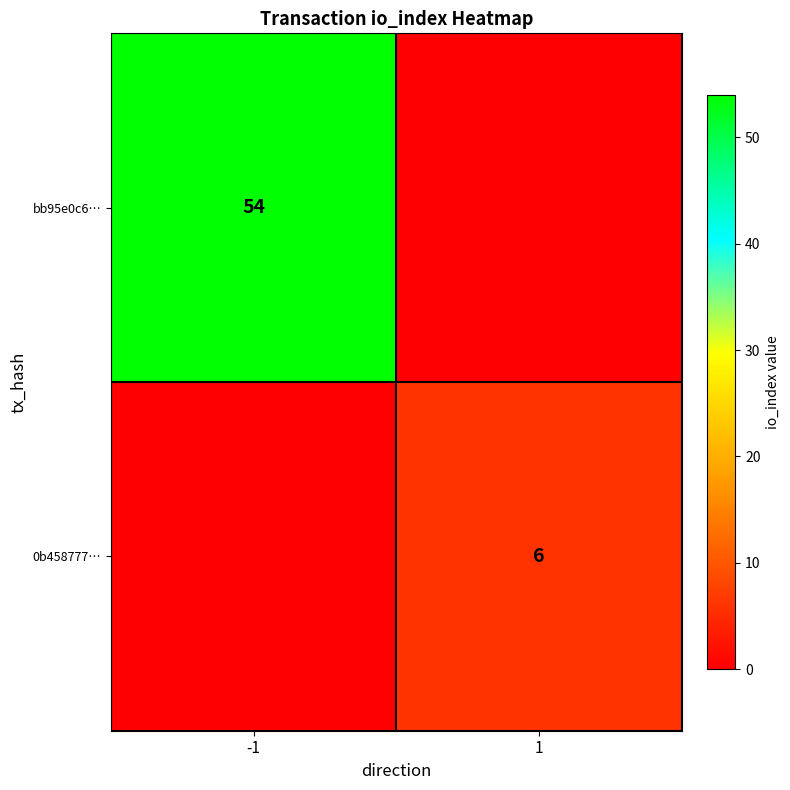

At how many categories does at least one series exceed 36?

1